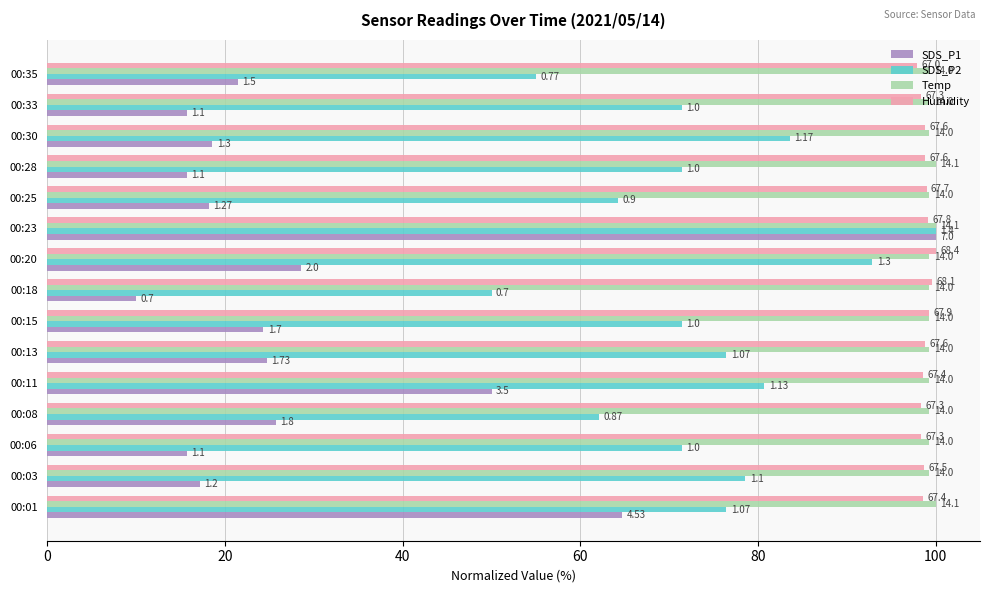

What are all the series names shown in the legend?

SDS_P1, SDS_P2, Temp, Humidity